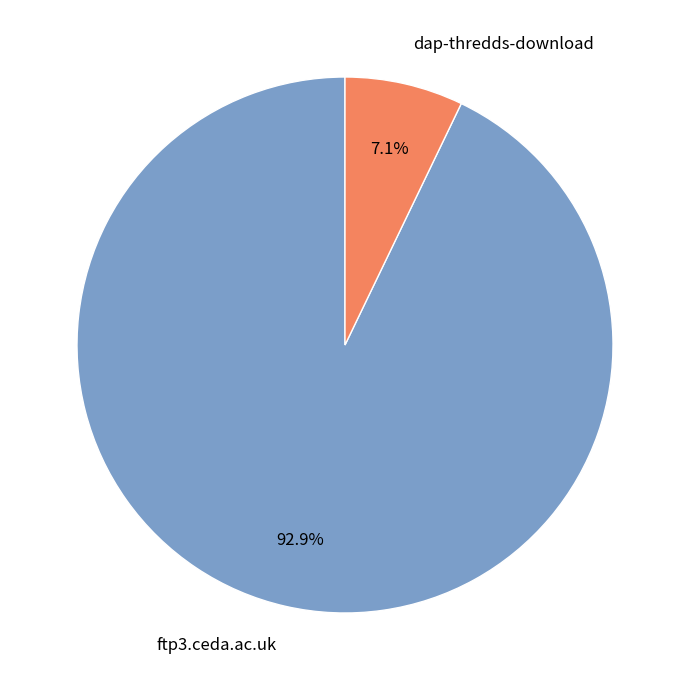

Rank the categories by value from lowest to highest.

dap-thredds-download, ftp3.ceda.ac.uk